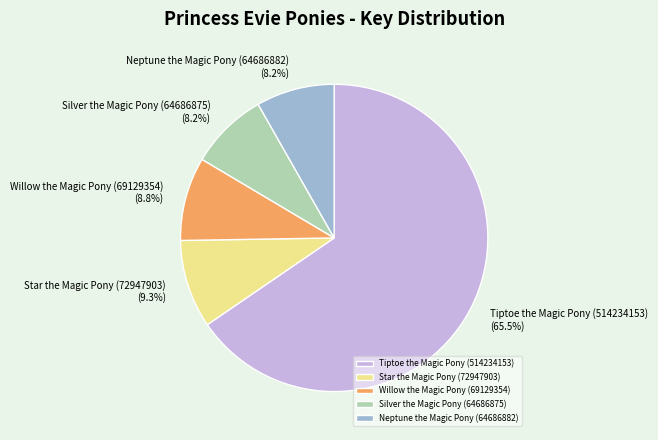

What is the majority slice?

Tiptoe the Magic Pony (514234153)